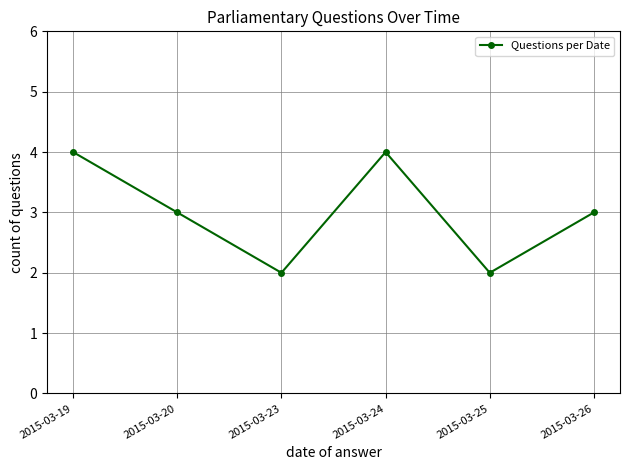

What is the change in value from 2015-03-20 to 2015-03-25?

-1